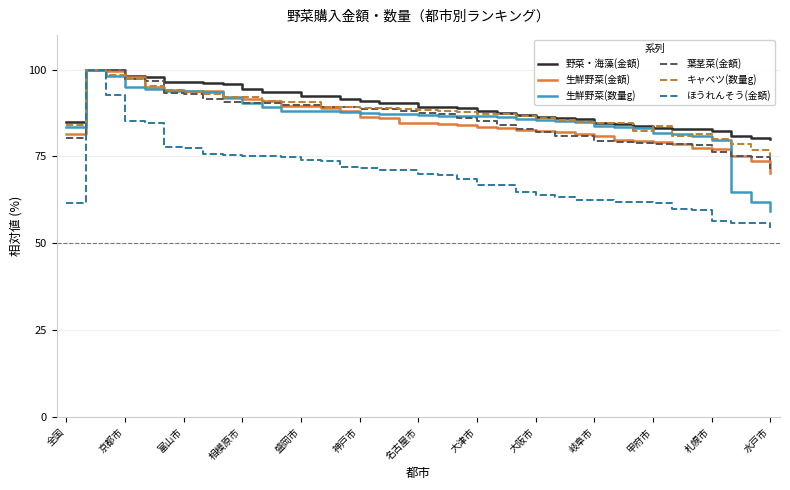

What is the smallest value displayed?

54.3